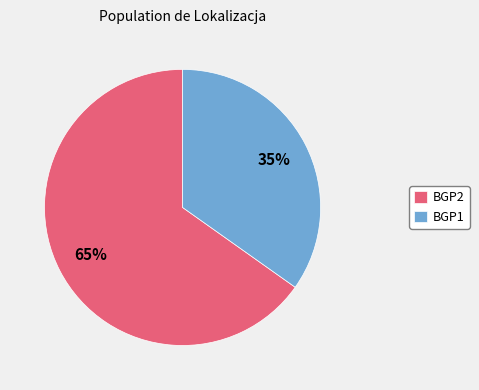

Which category accounts for the majority?

BGP2